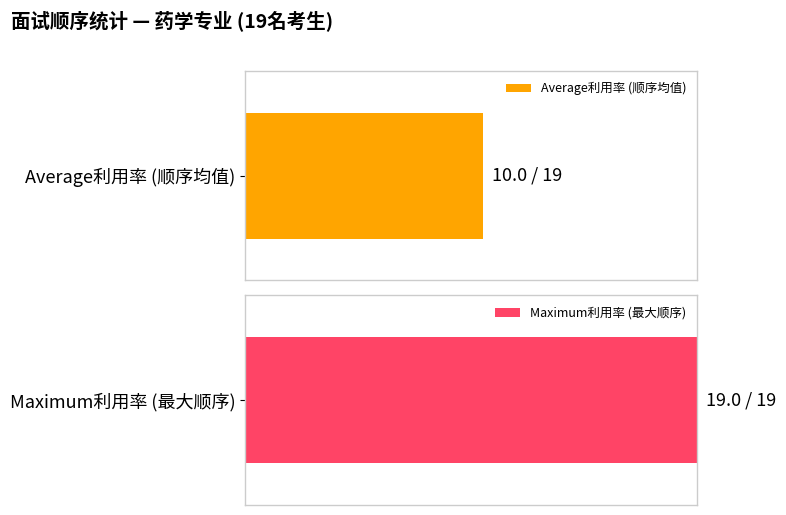

Is it true that the value at 18 is 5?

False